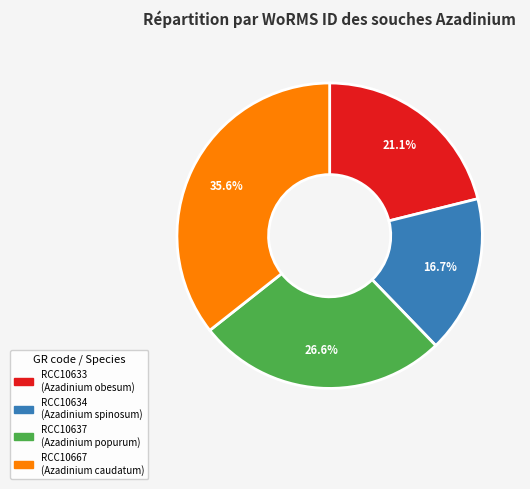

What is the smallest slice in the pie chart?

RCC10634